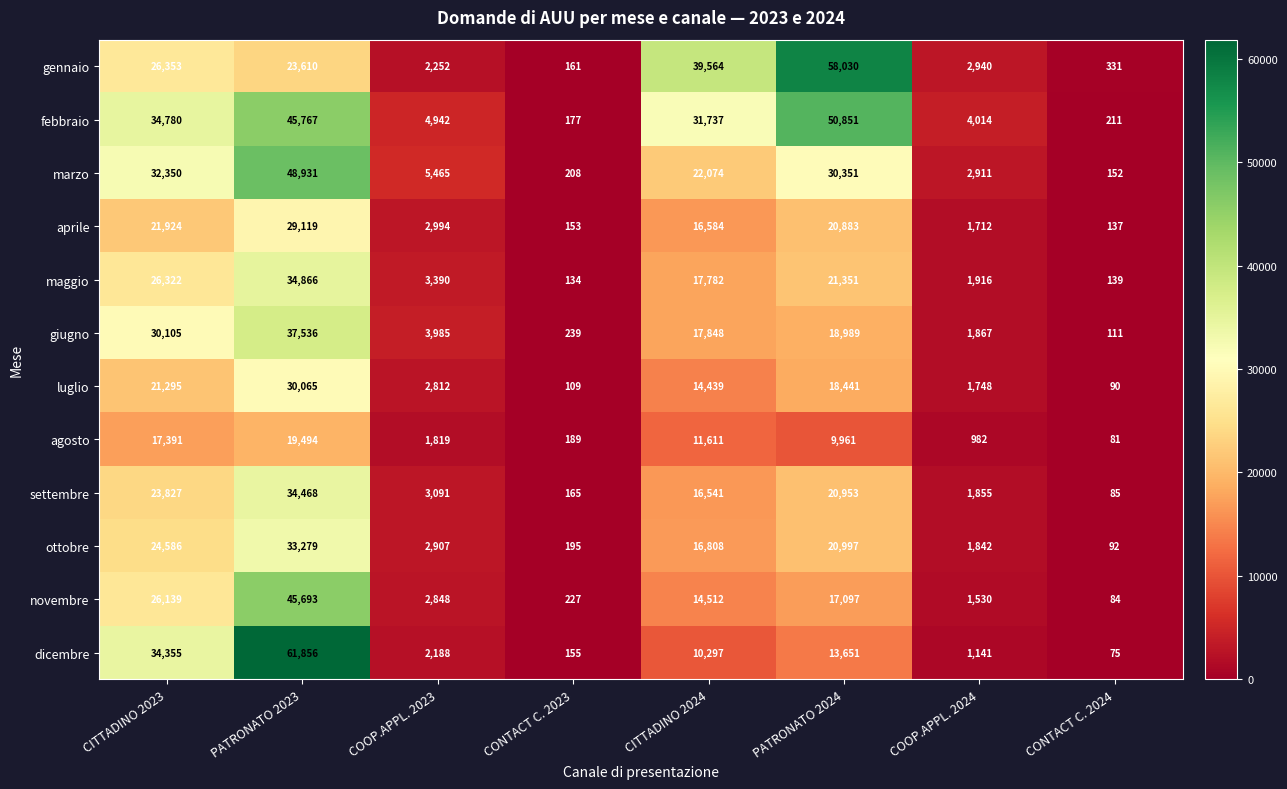

How many data points does each series have?

8